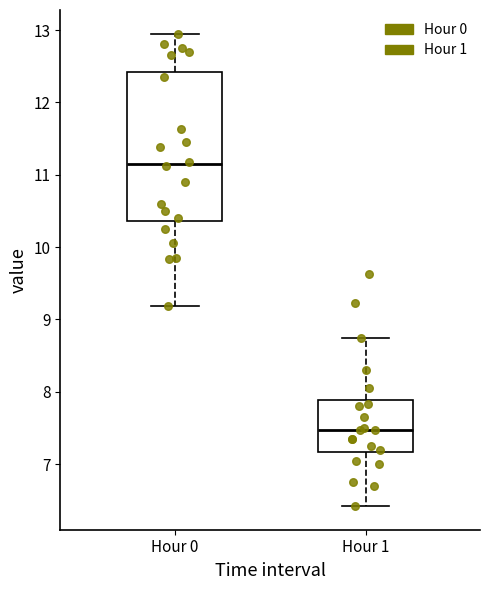

Comparing the boxes themselves (not the whiskers), which one is the tallest?

Hour 0